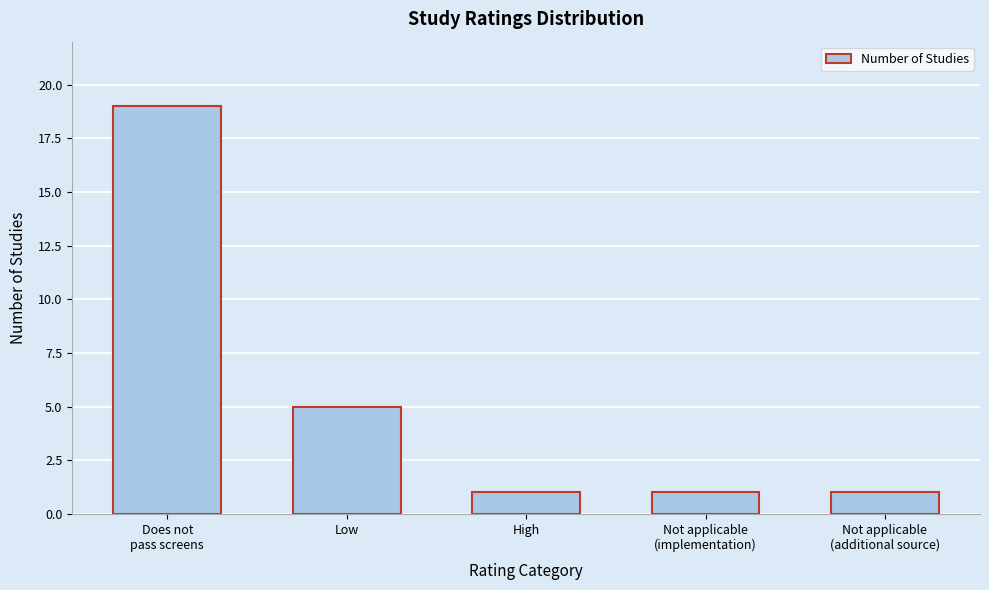

Reading left to right, list all the values displayed in this chart.

19	5	1	1	1